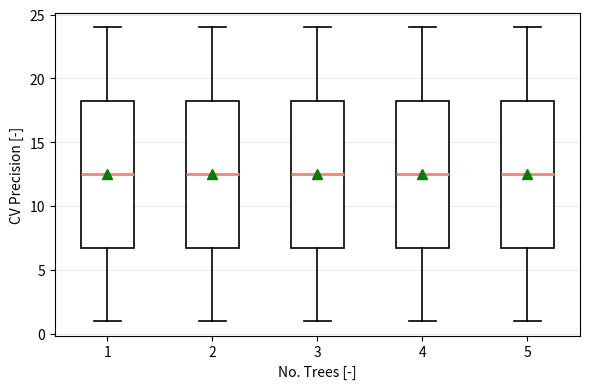

Where does the lower whisker of the box at x = 2 end on the y-axis? The values are not printed on the chart, so give them approximately, as read against the axis.

1.0